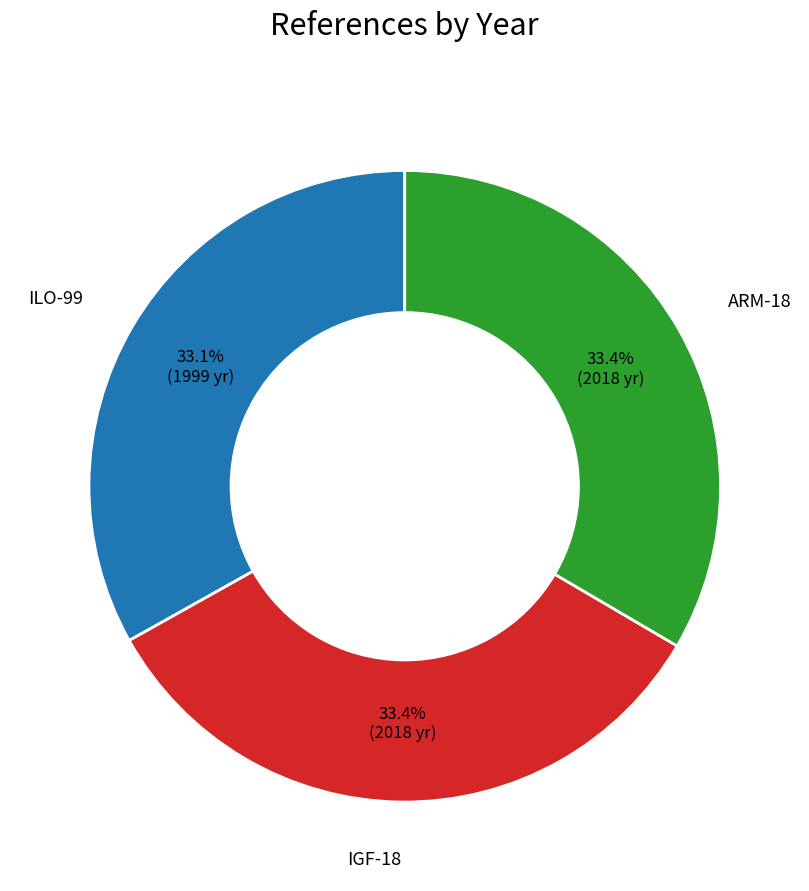

Does any single category account for the majority?

No